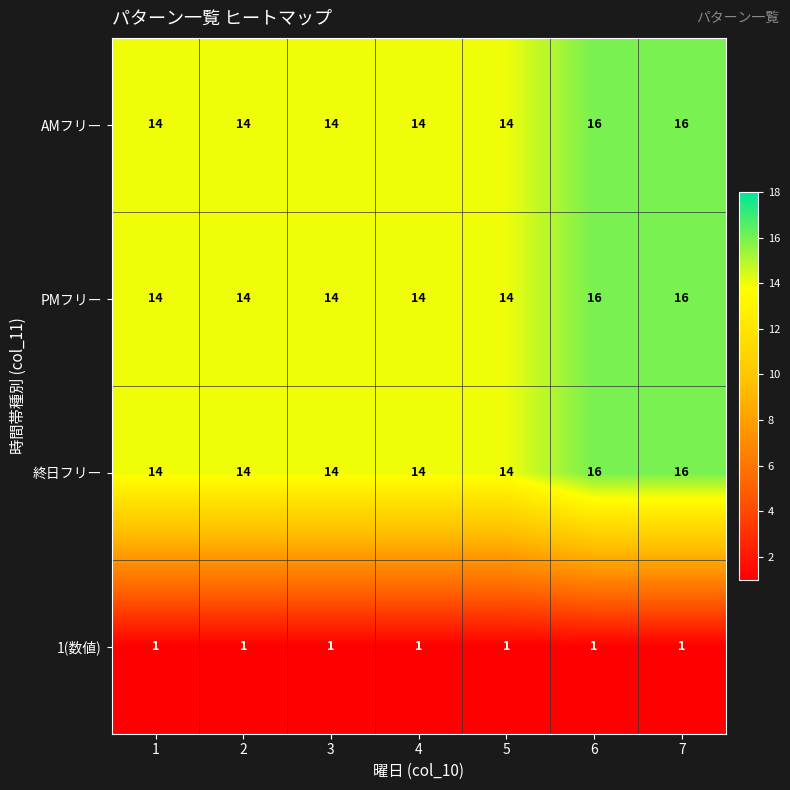

Reading left to right, extract all data points from this chart.

AMフリー: 1=14	2=14	3=14	4=14	5=14	6=16	7=16
PMフリー: 1=14	2=14	3=14	4=14	5=14	6=16	7=16
終日フリー: 1=14	2=14	3=14	4=14	5=14	6=16	7=16
1(数値): 1=1	2=1	3=1	4=1	5=1	6=1	7=1